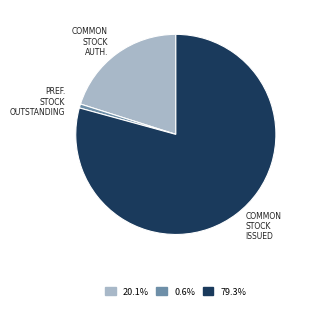

Is there a majority slice in this chart?

Yes